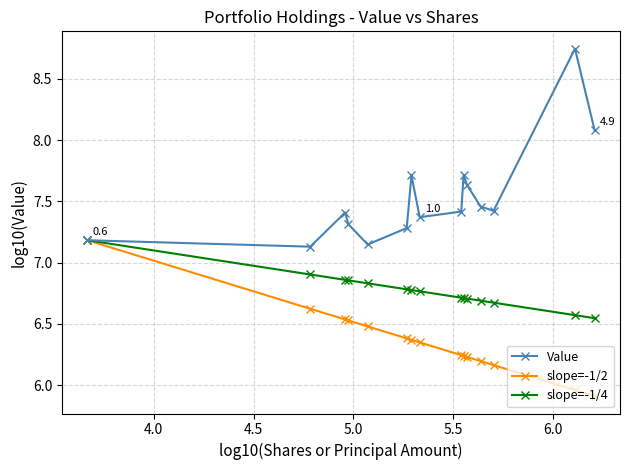

Does the chart display data point markers on the line(s)?

Yes